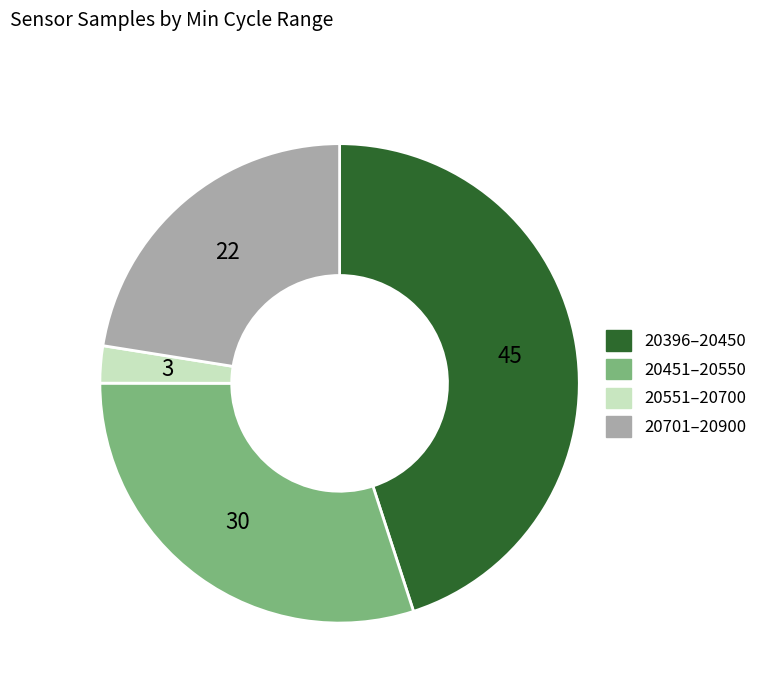

Is there a majority slice in this chart?

No